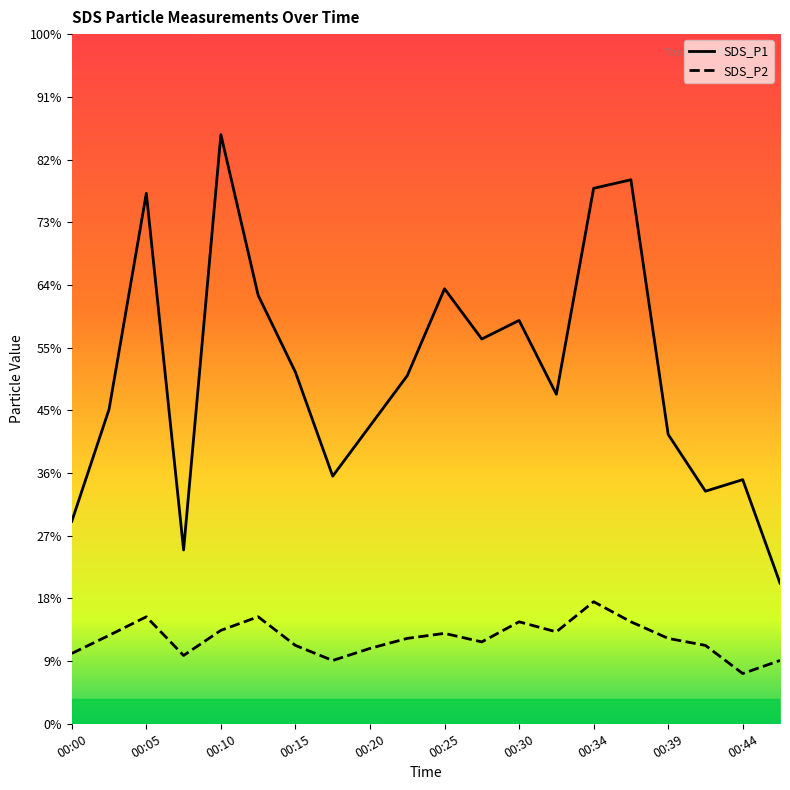

Which category has the highest value across all series?

00:10